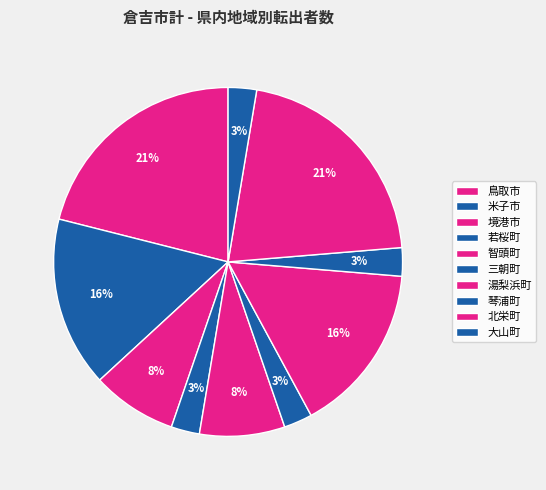

How many slices are in this pie chart?

10